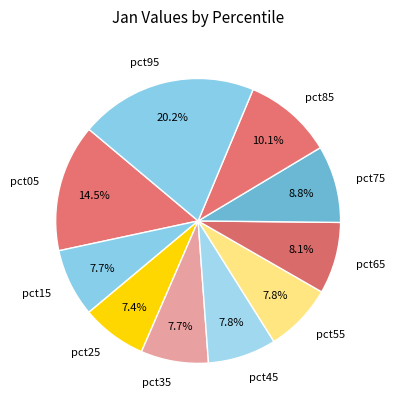

Is the sum of pct45 and pct95 greater than half?

No